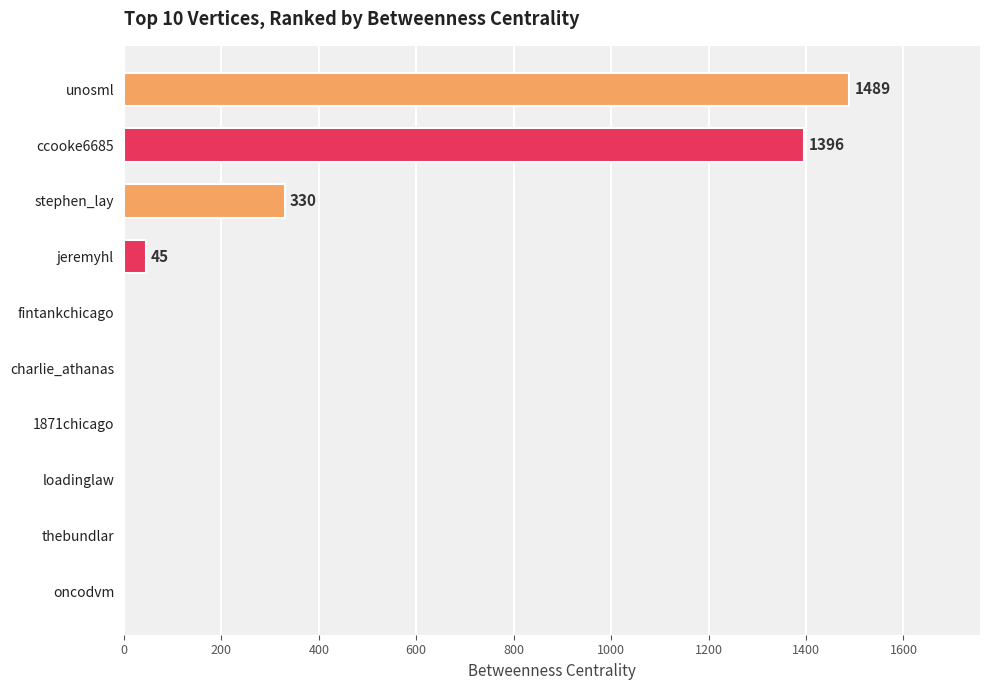

Which category has the highest value across all series?

unosml